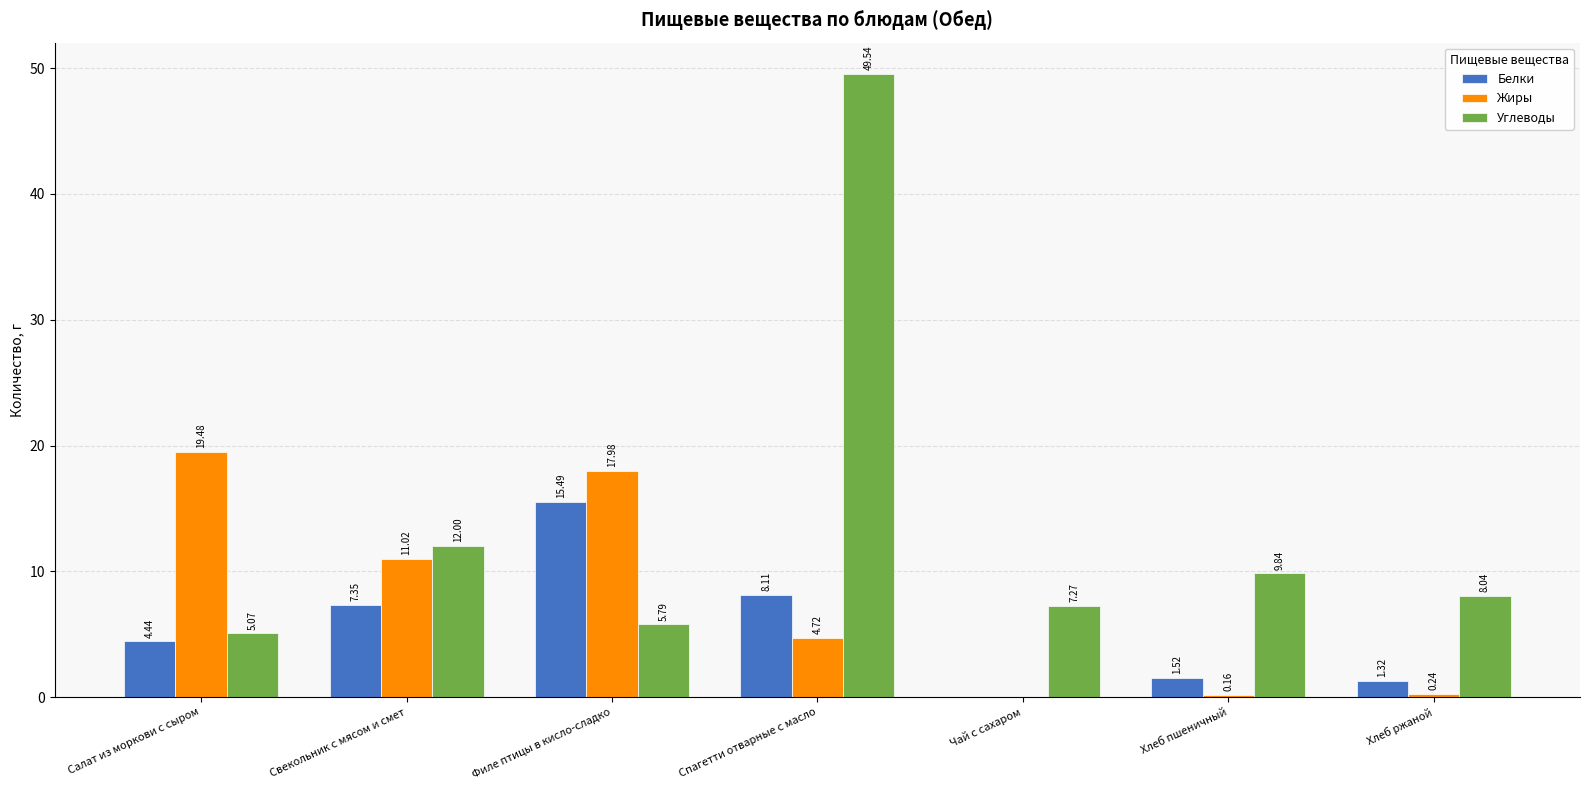

What is the total value across all series at Спагетти отварные с масло?

62.4